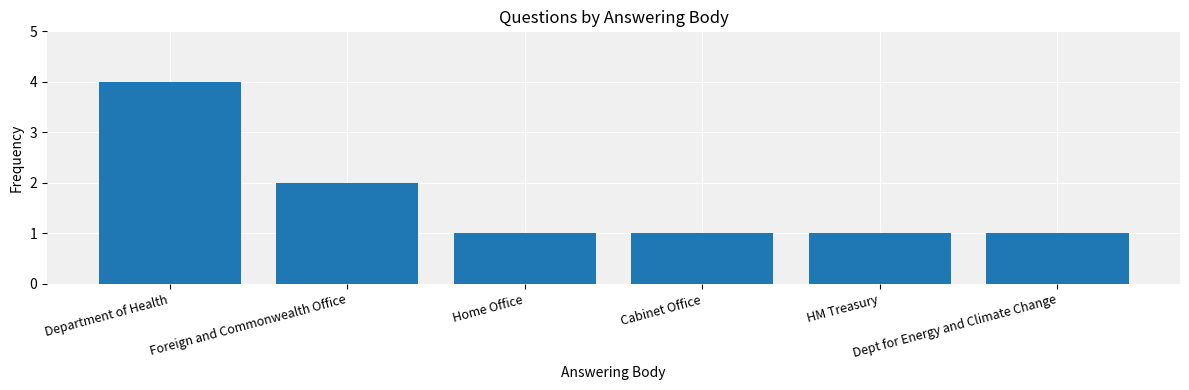

Does the chart contain stacked bars?

No